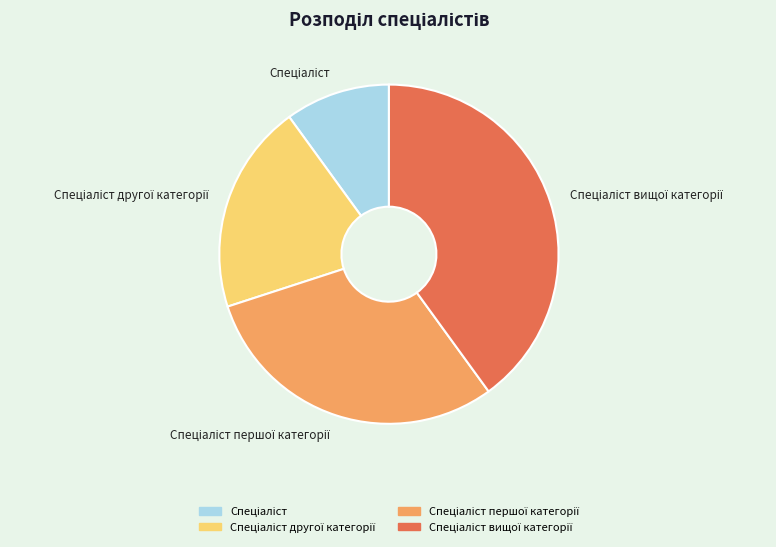

Is there any slice that represents more than half of the pie?

No